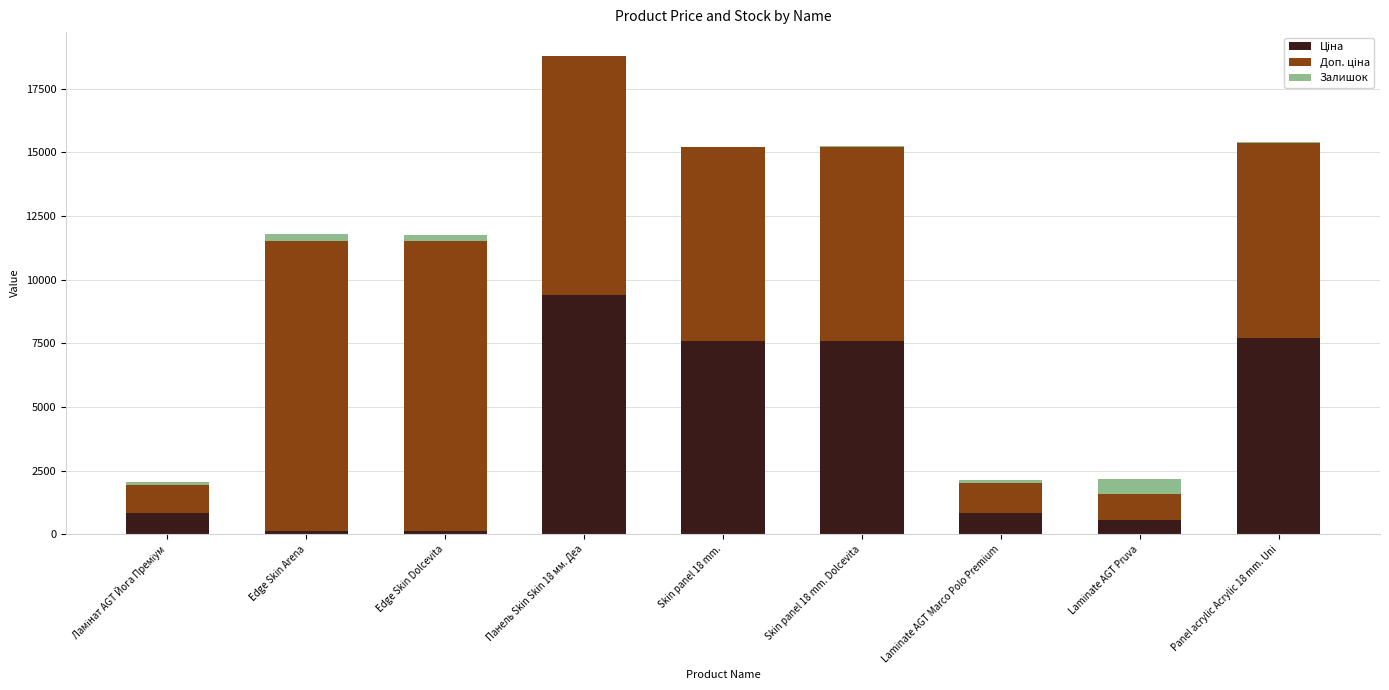

What position from the right is Skin panel 18 mm. Dolcevita?

4